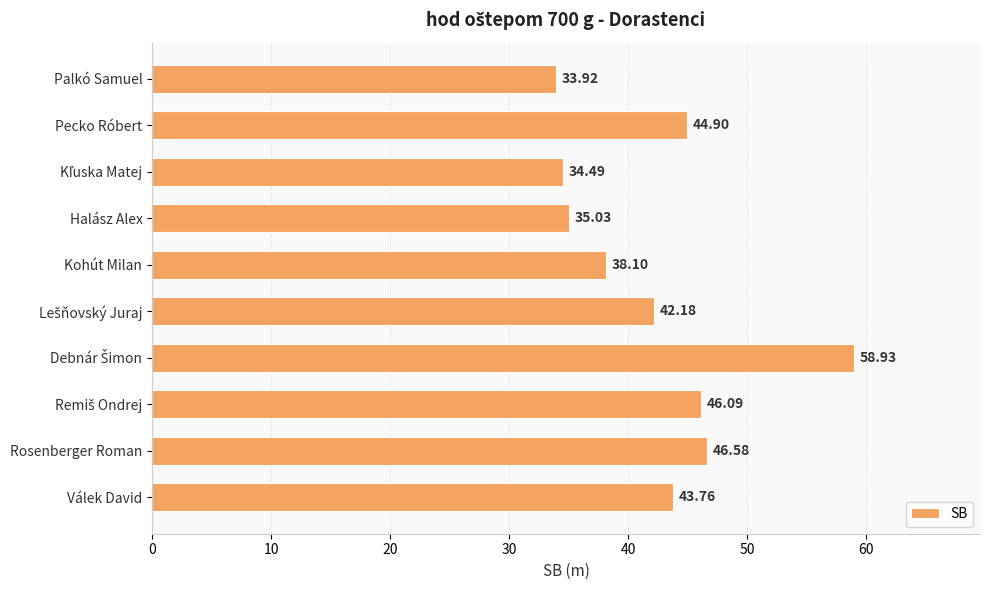

What is the sum of all values?

424.0